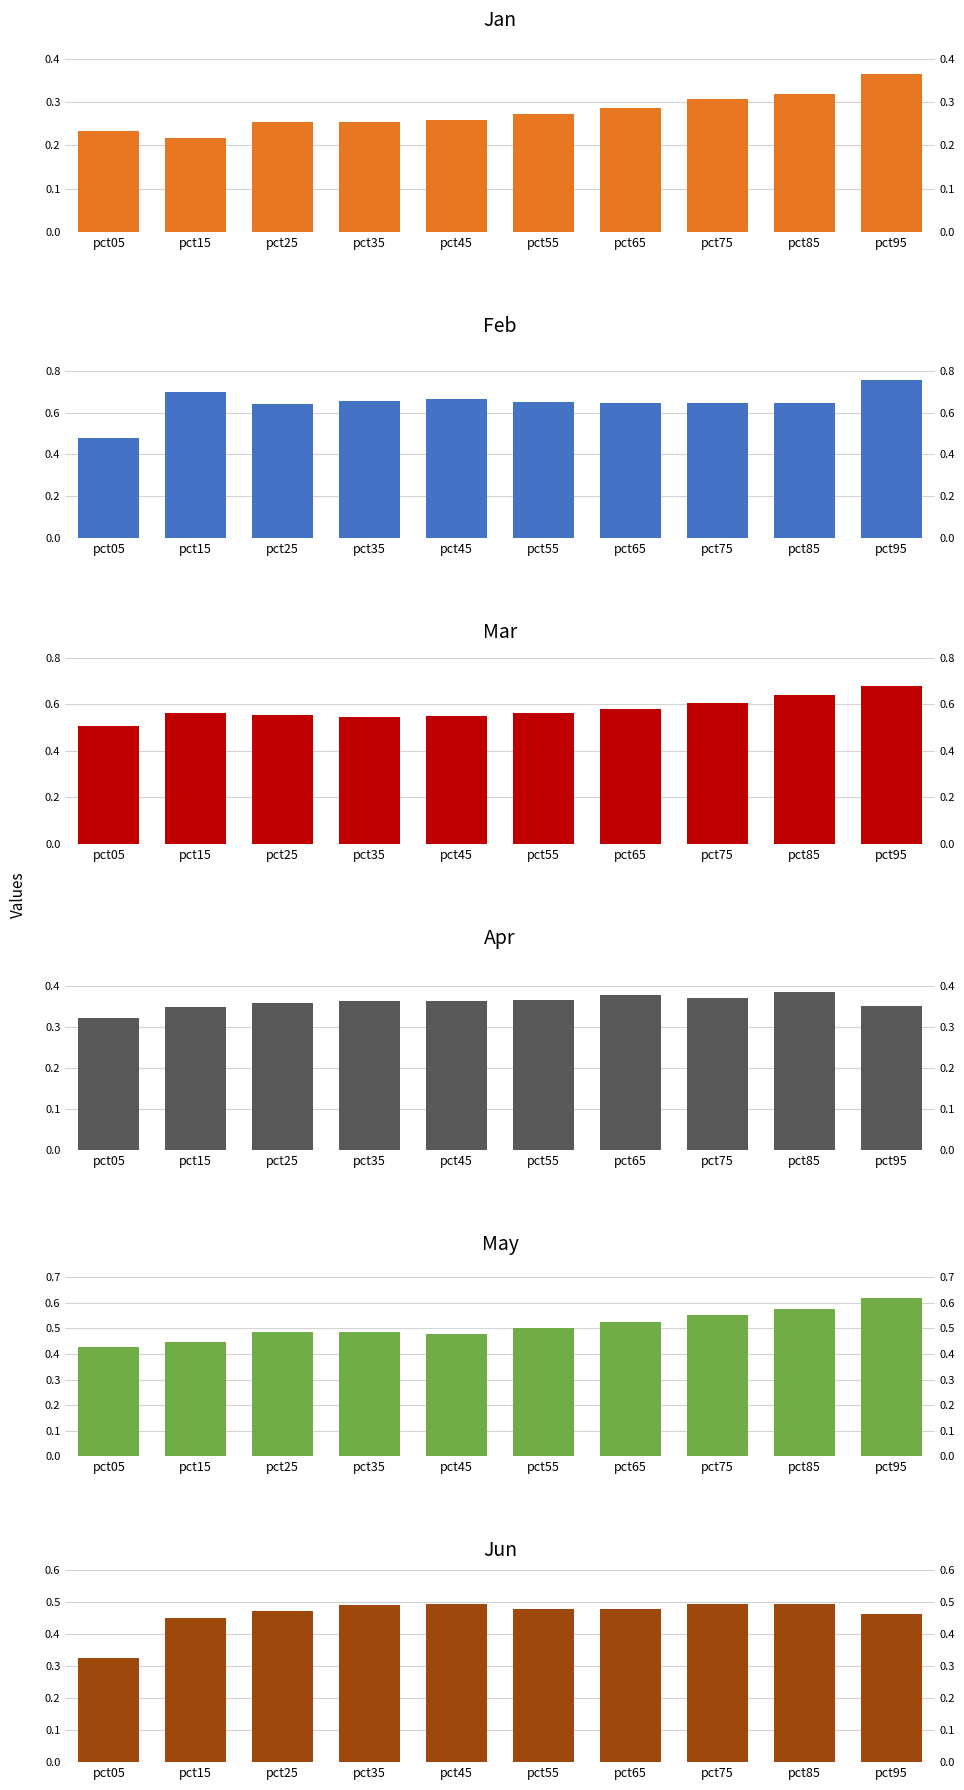

What is the value of the May bar at the 9th from the left?

0.6